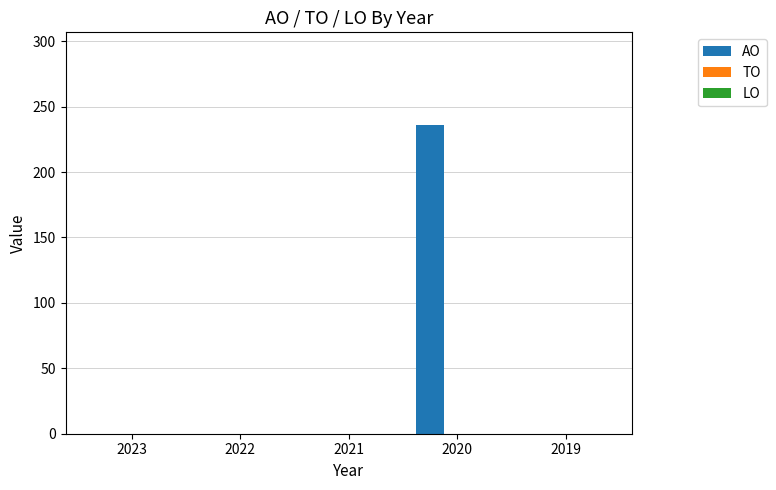

What is the sum of the values at 2020 and 2023?

236